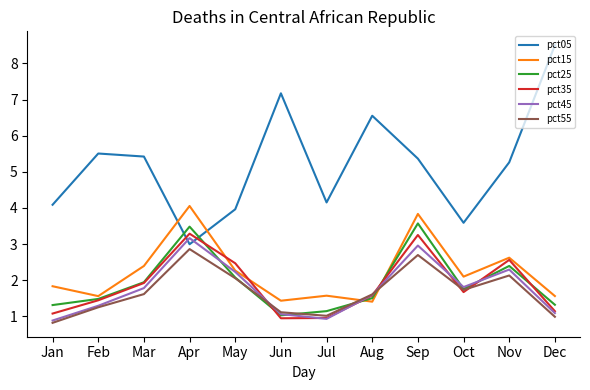

What is the greatest value displayed?

8.5